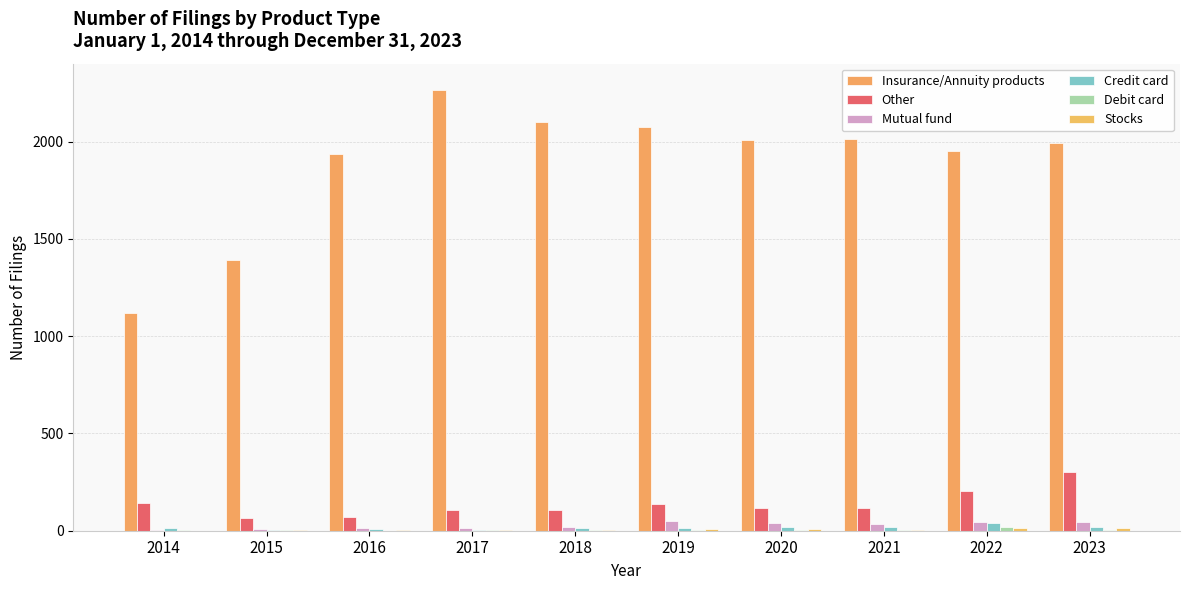

Are the bars horizontal?

No